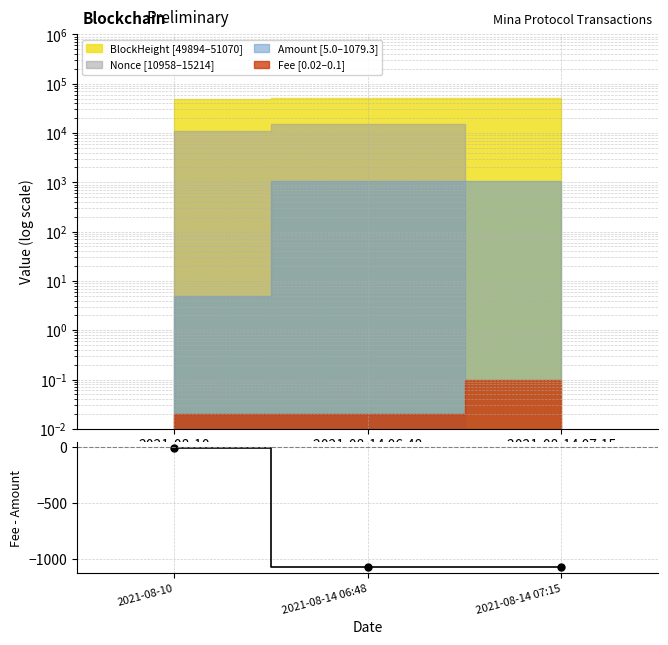

What position from the right is 2021-08-14 06:48?

2